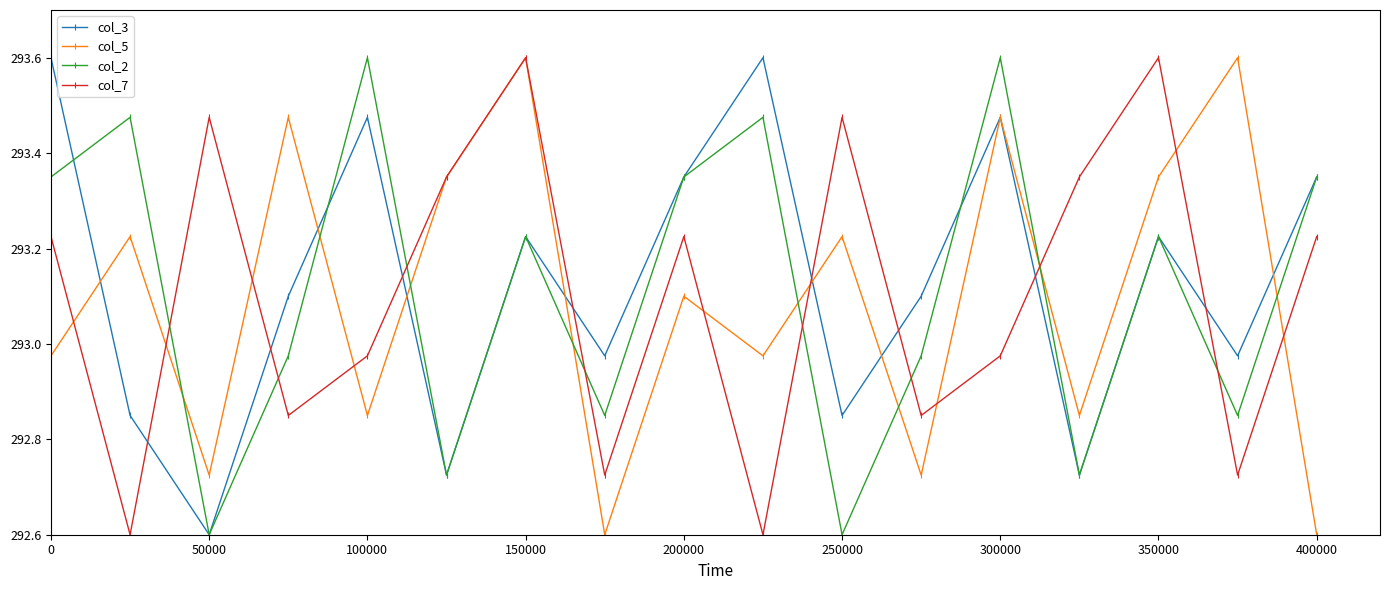

True or false: col_3 has more than 2 interior local peaks.

True